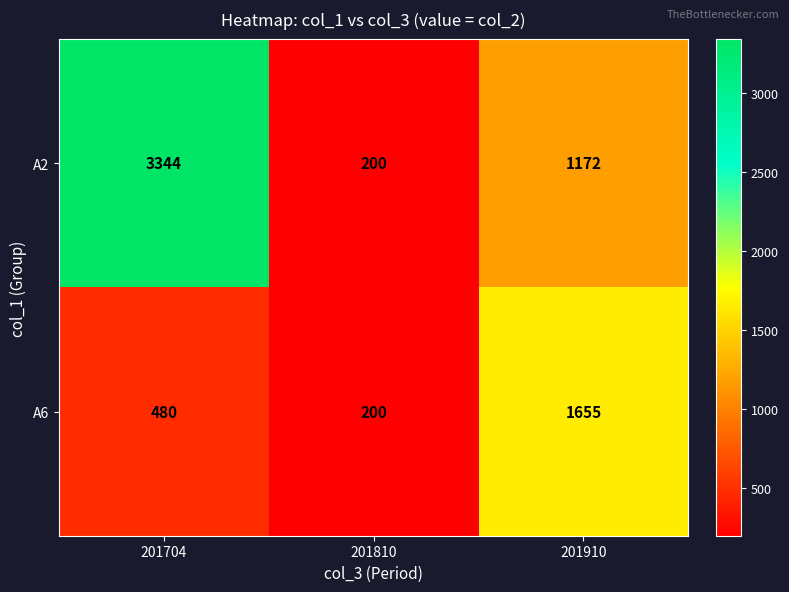

What is the total value across all series at 201704?

3824